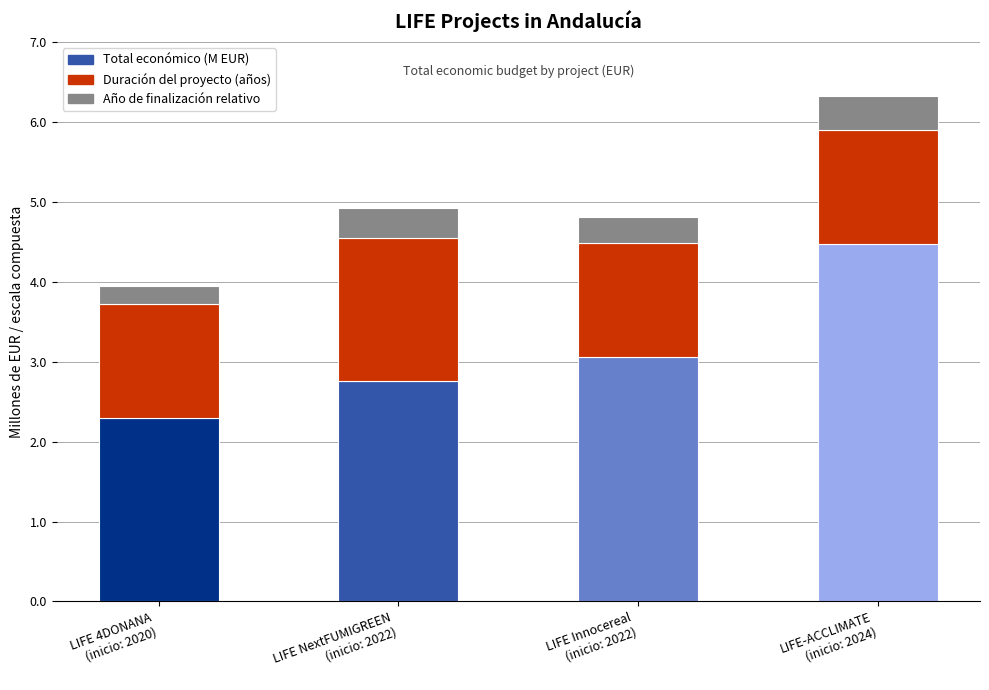

What is the value of the Total económico (M EUR) bar at the 3rd from the left?

3.1